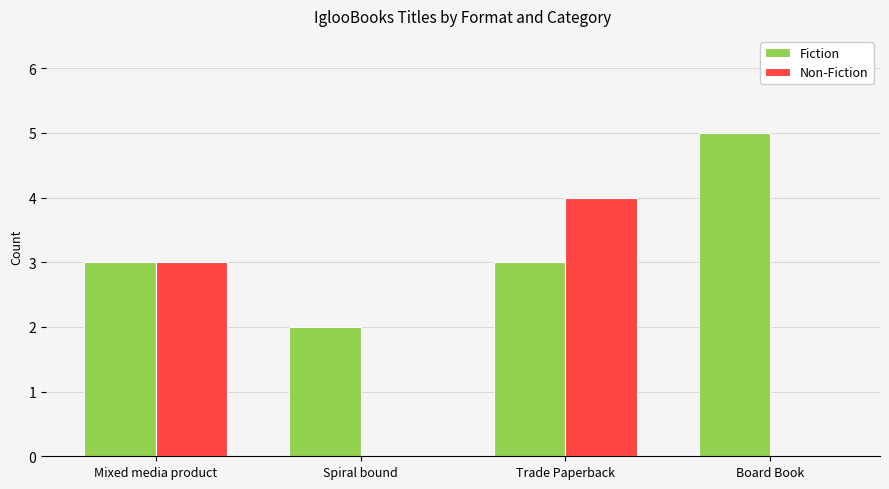

What is the spread (max minus min) of values at Spiral bound?

2